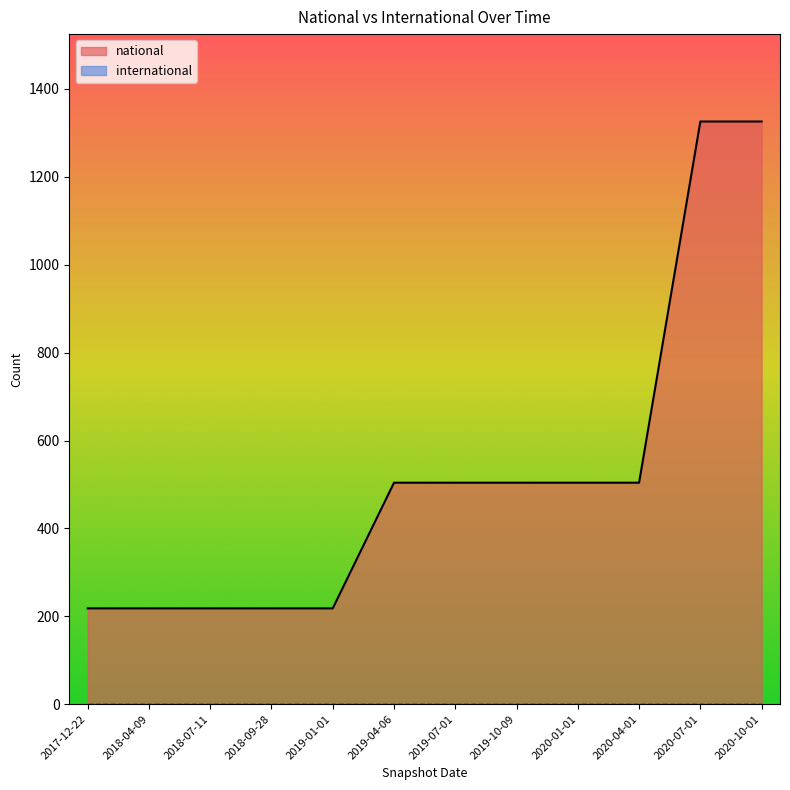

How many data points are above 504?

2